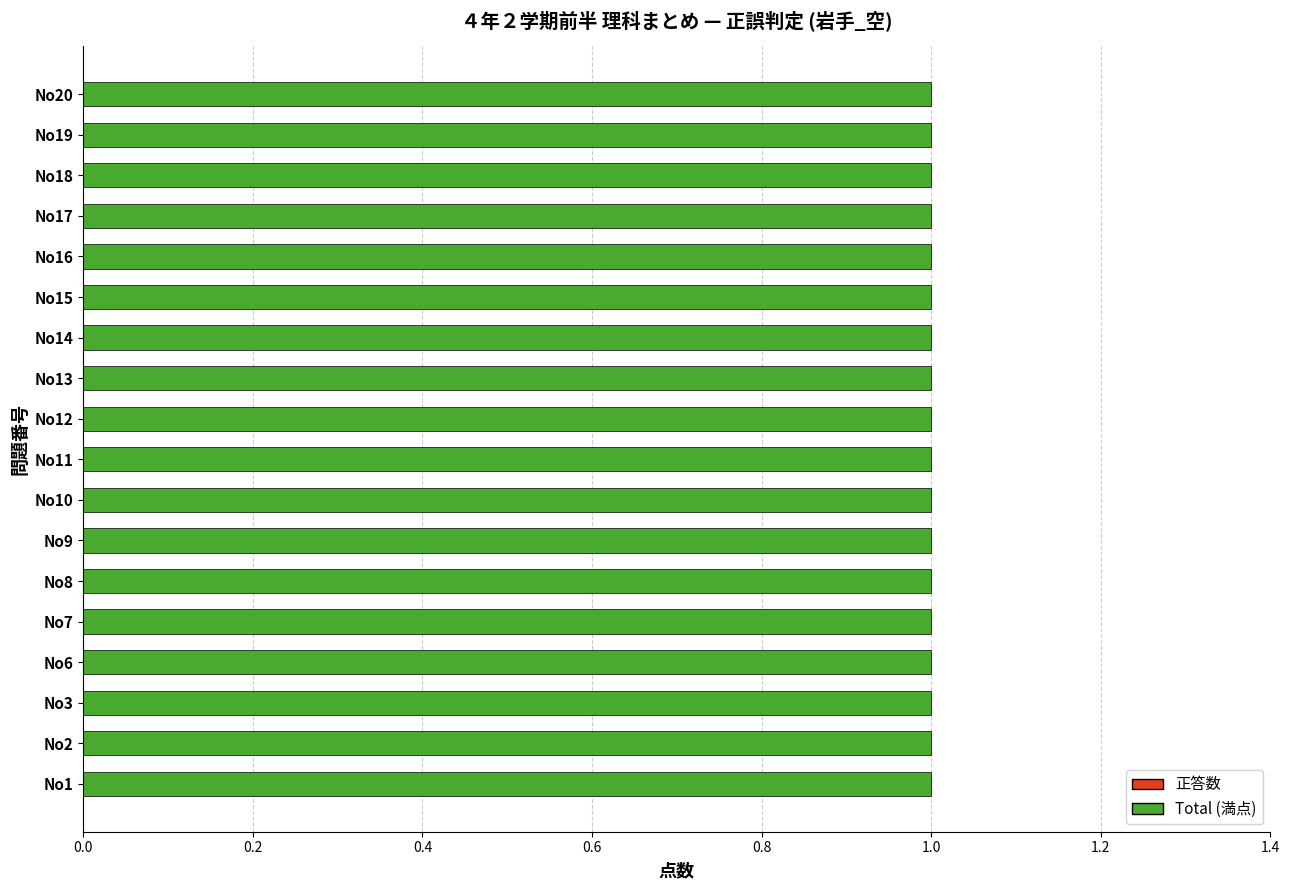

What is the average value of the Total series?

1